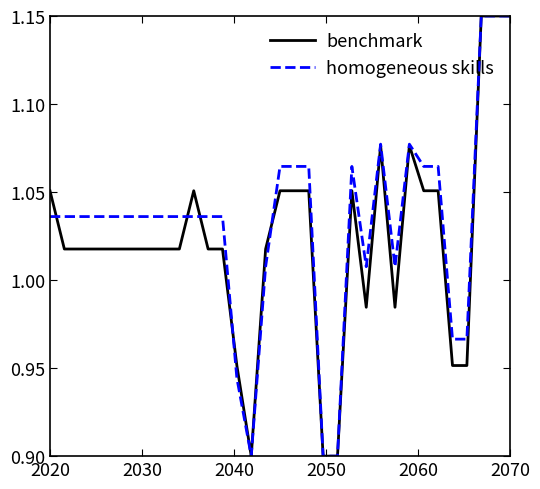

Where does the benchmark series first go above 1?

2020